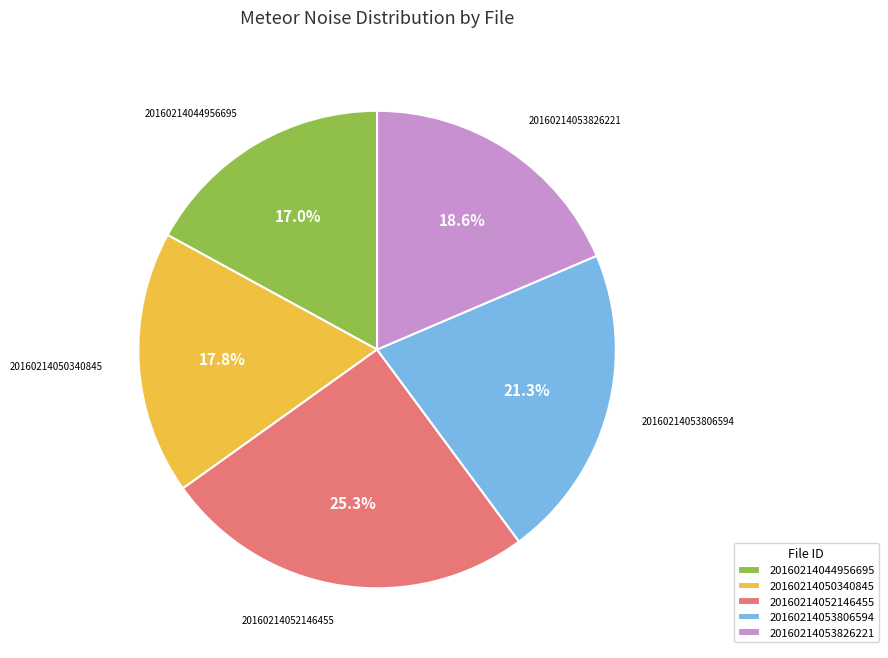

Which has a higher value, 20160214052146455 or 20160214050340845?

20160214052146455